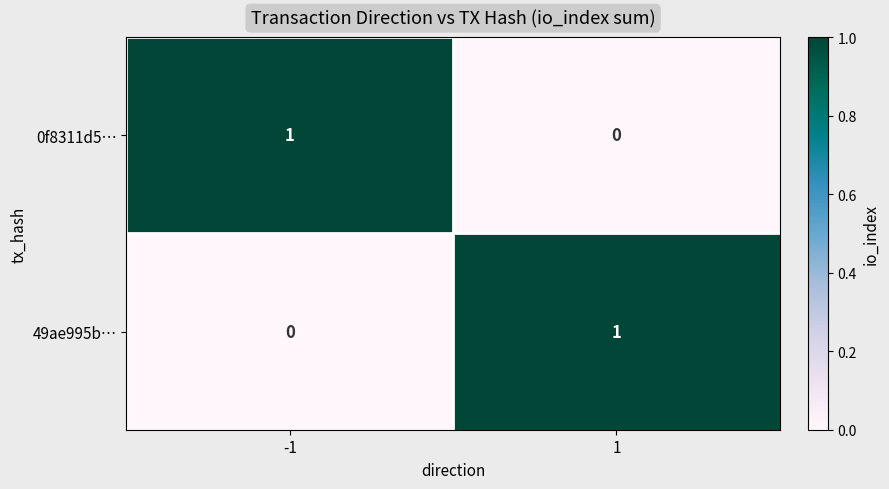

Is it true that 49ae995b… equals 1 at 1?

True